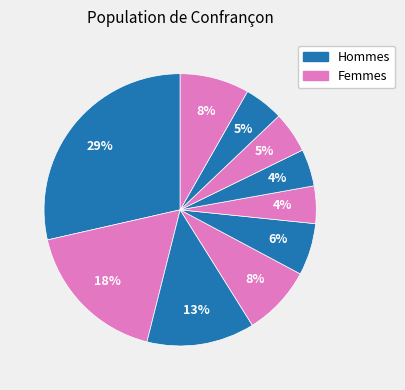

How many segments does this pie chart have?

10